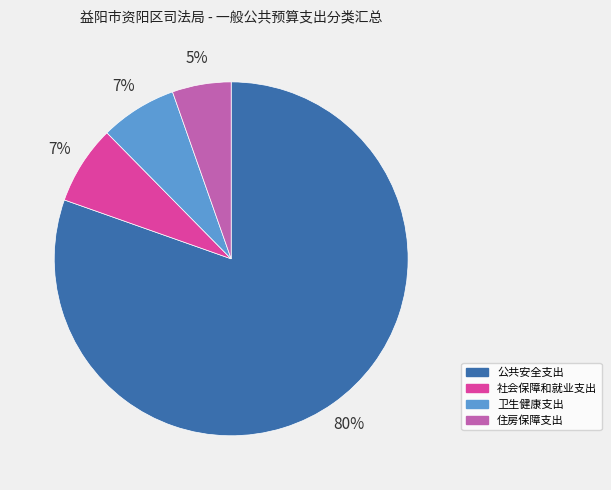

True or false: 社会保障和就业支出 accounts for 1% of the total.

False